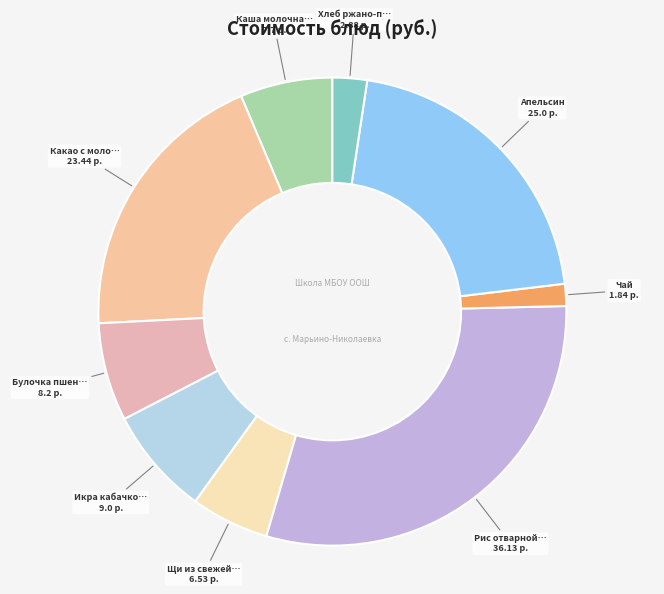

Count the number of slices in the pie.

9